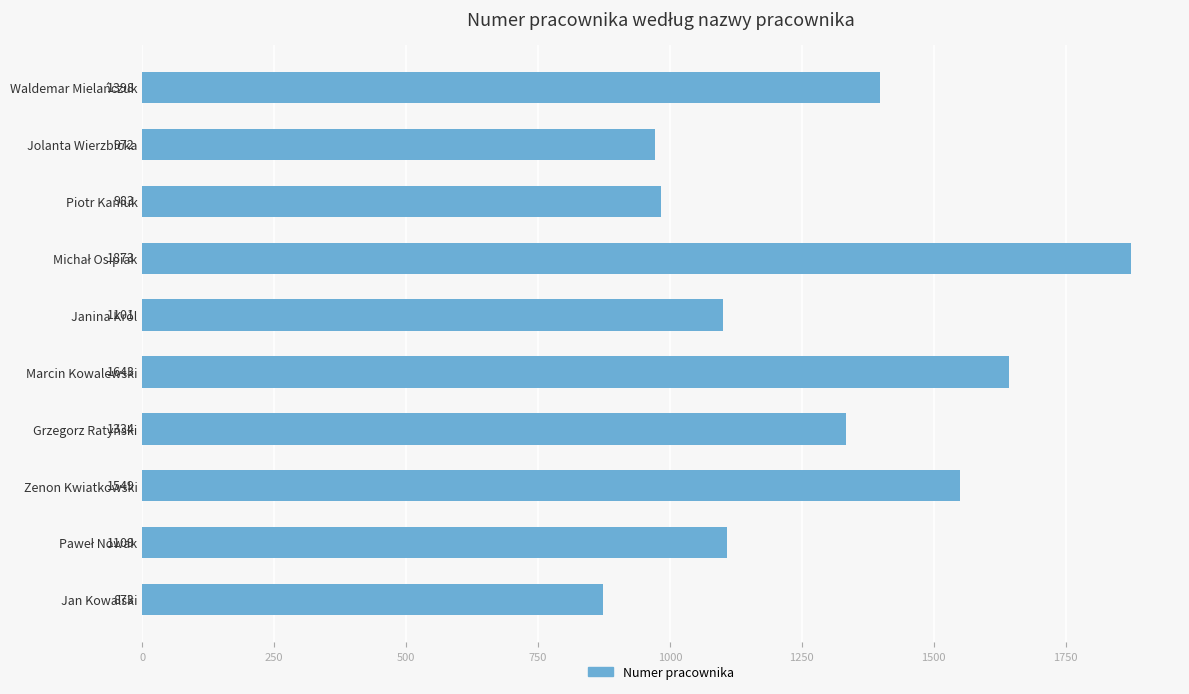

How many distinct data groups are displayed?

1